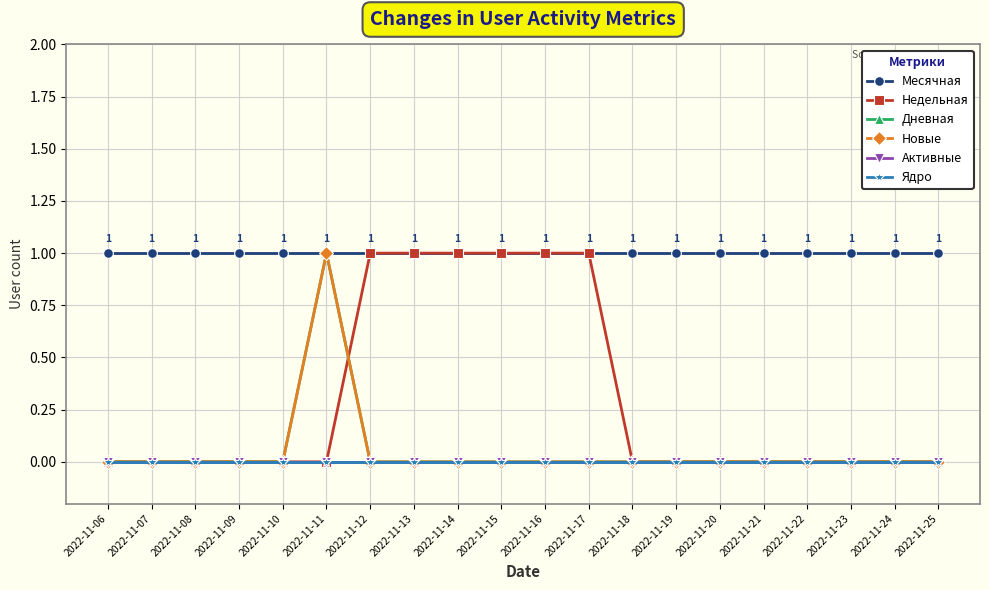

Is this an area chart (filled region under the line)?

No